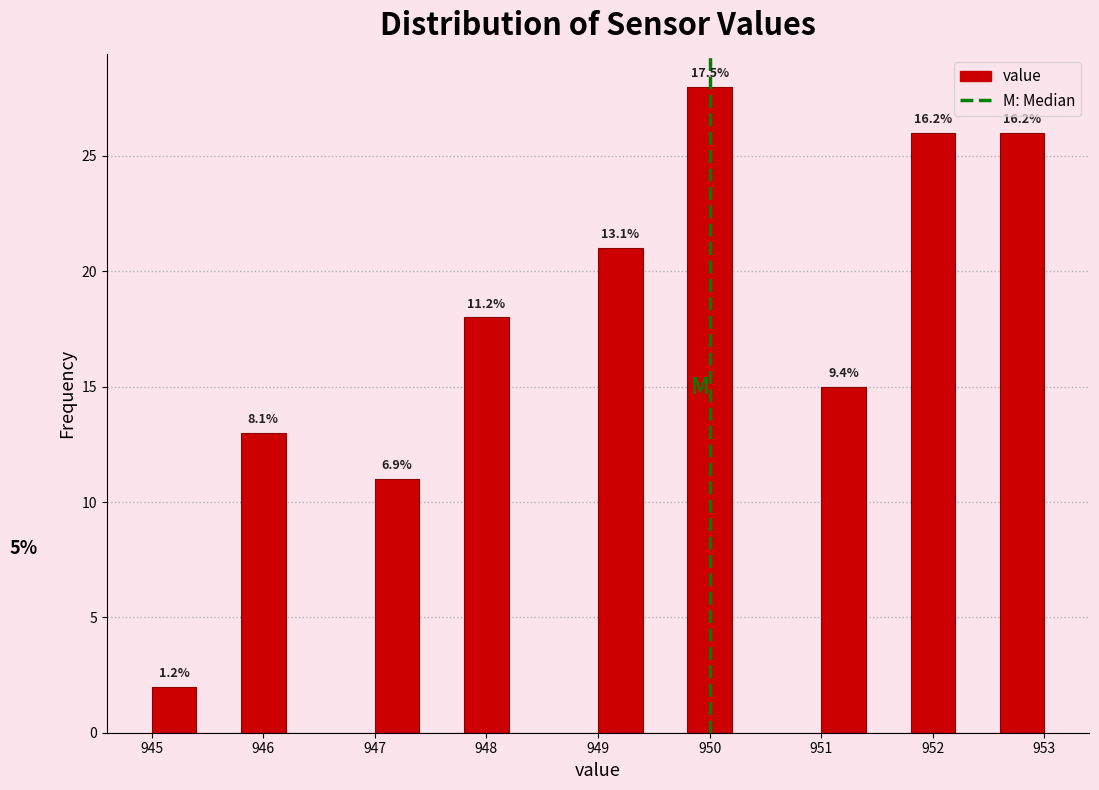

Which range on the x-axis has the tallest bar?

949.8 to 950.2